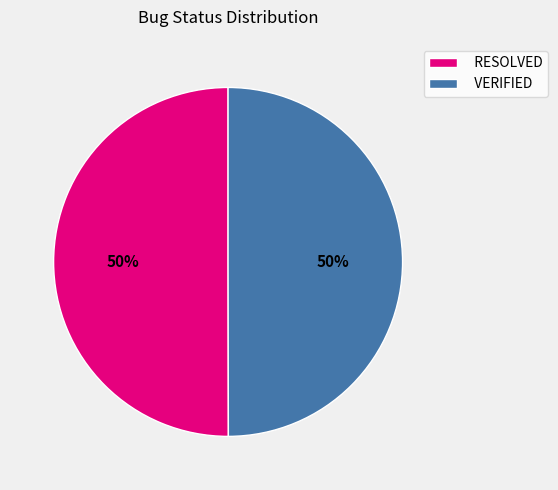

To the nearest percent, what percentage of the pie is VERIFIED?

50%